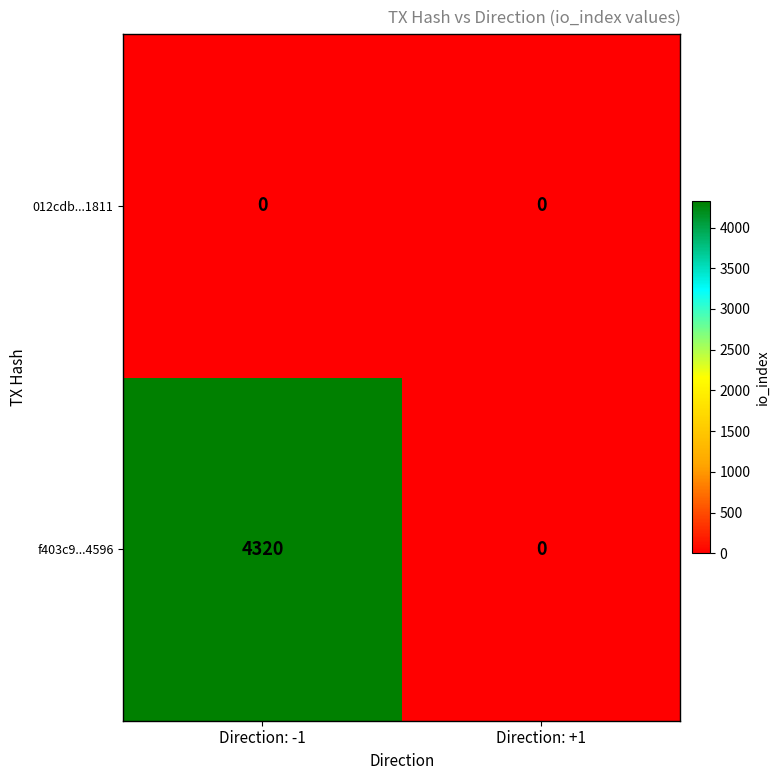

List the series in order of their peak value, lowest first.

012cdb...1811, f403c9...4596